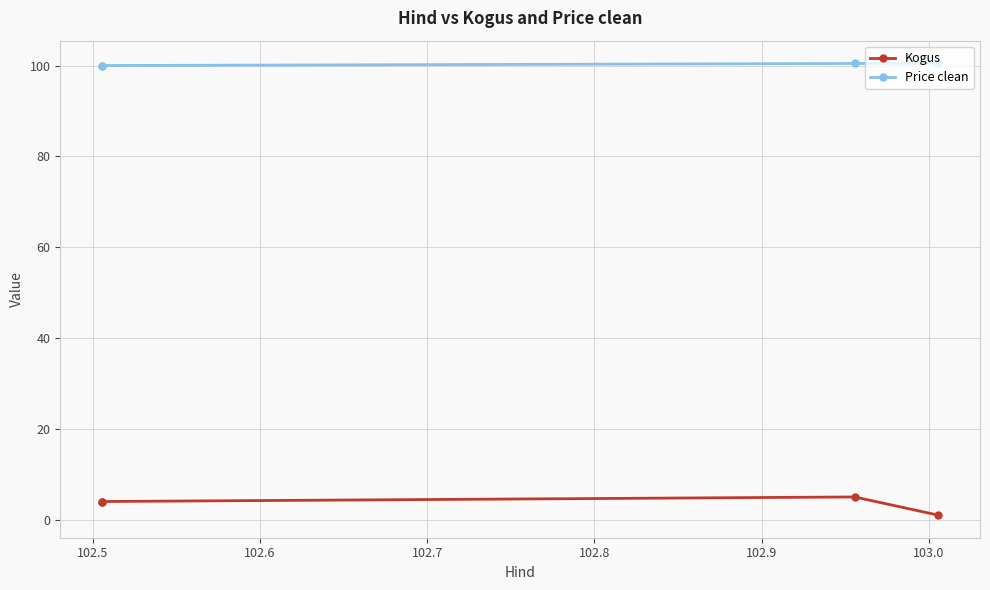

True or false: Kogus and Price clean cross at least once.

False